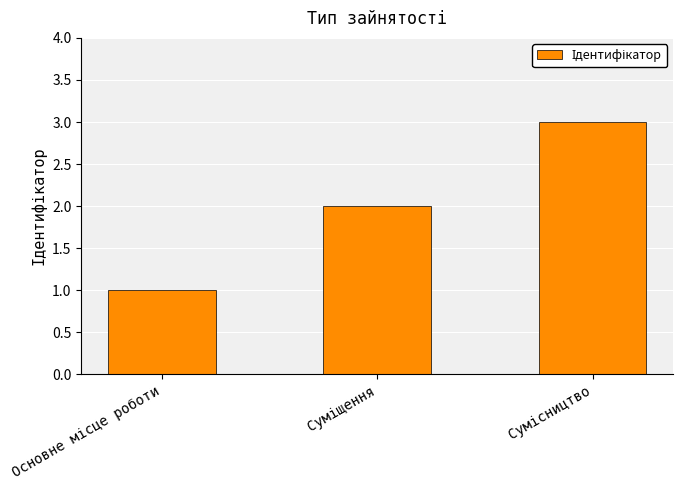

What is the greatest value displayed?

3